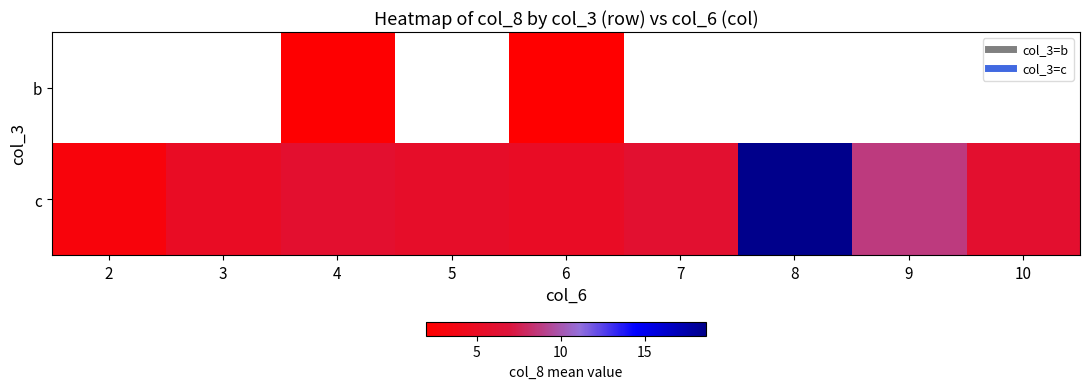

At which label does c reach its minimum?

2